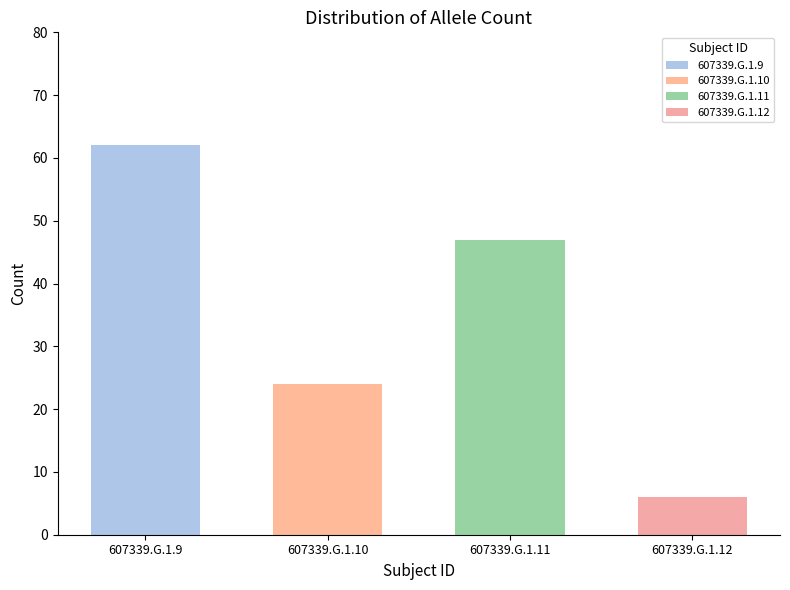

What is the difference between the maximum and minimum values?

56